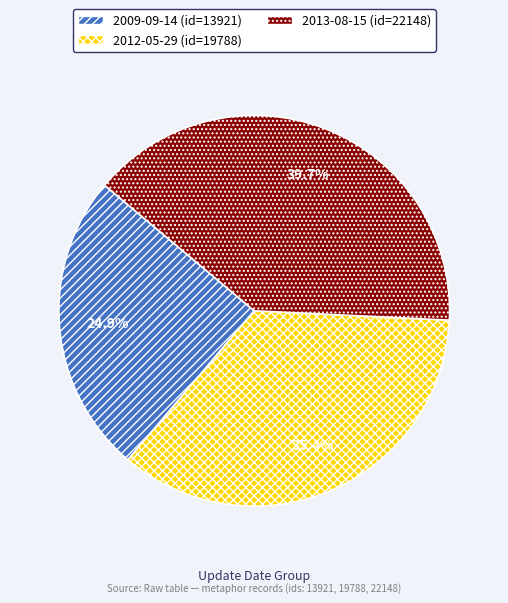

What is the total percentage of 2009-09-14 and 2013-08-15?

64.6%